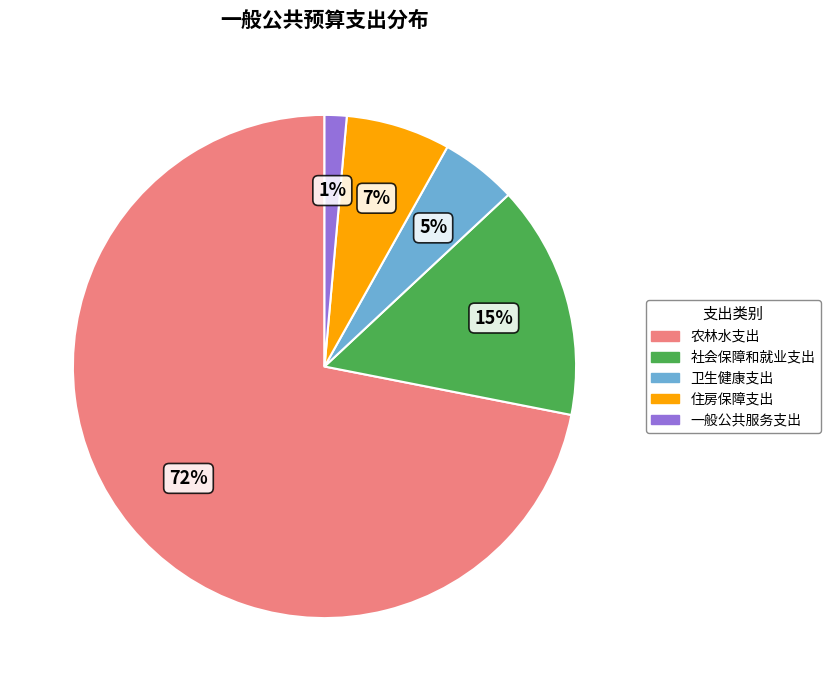

Which slice represents more than half of the pie?

农林水支出